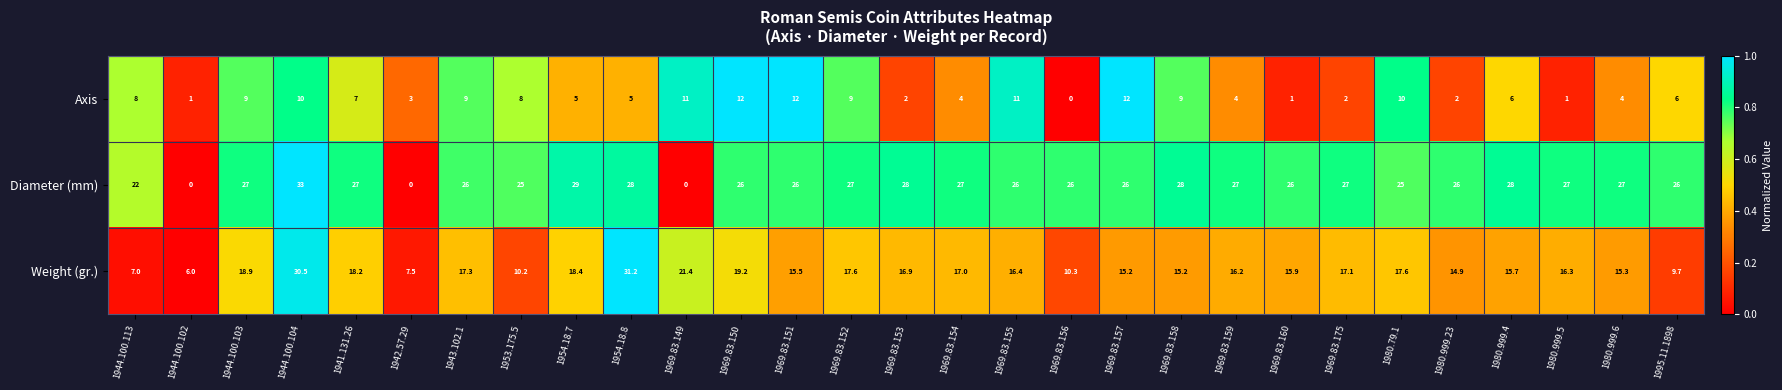

Which category has the highest value across all series?

1944.100.104